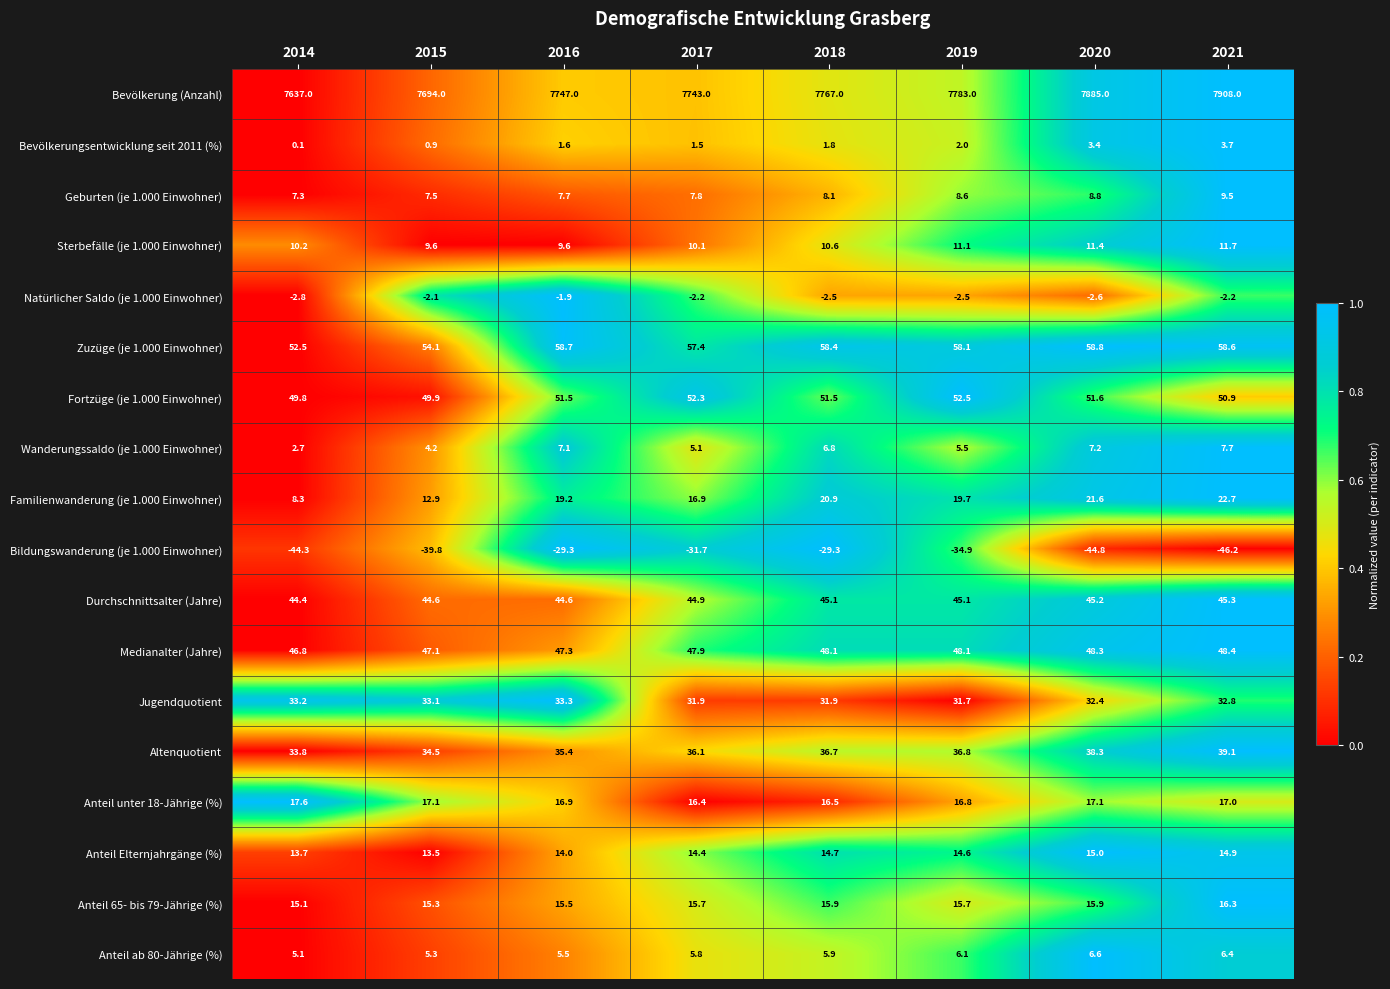

At how many categories does at least one series exceed 0?

8